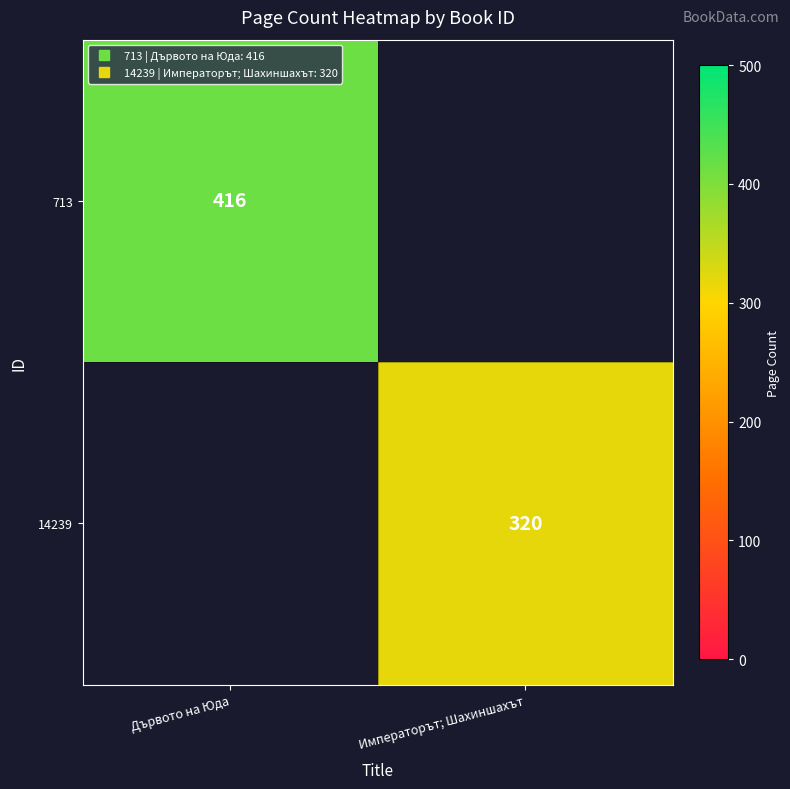

Which category has the highest value across all series?

Дървото на Юда